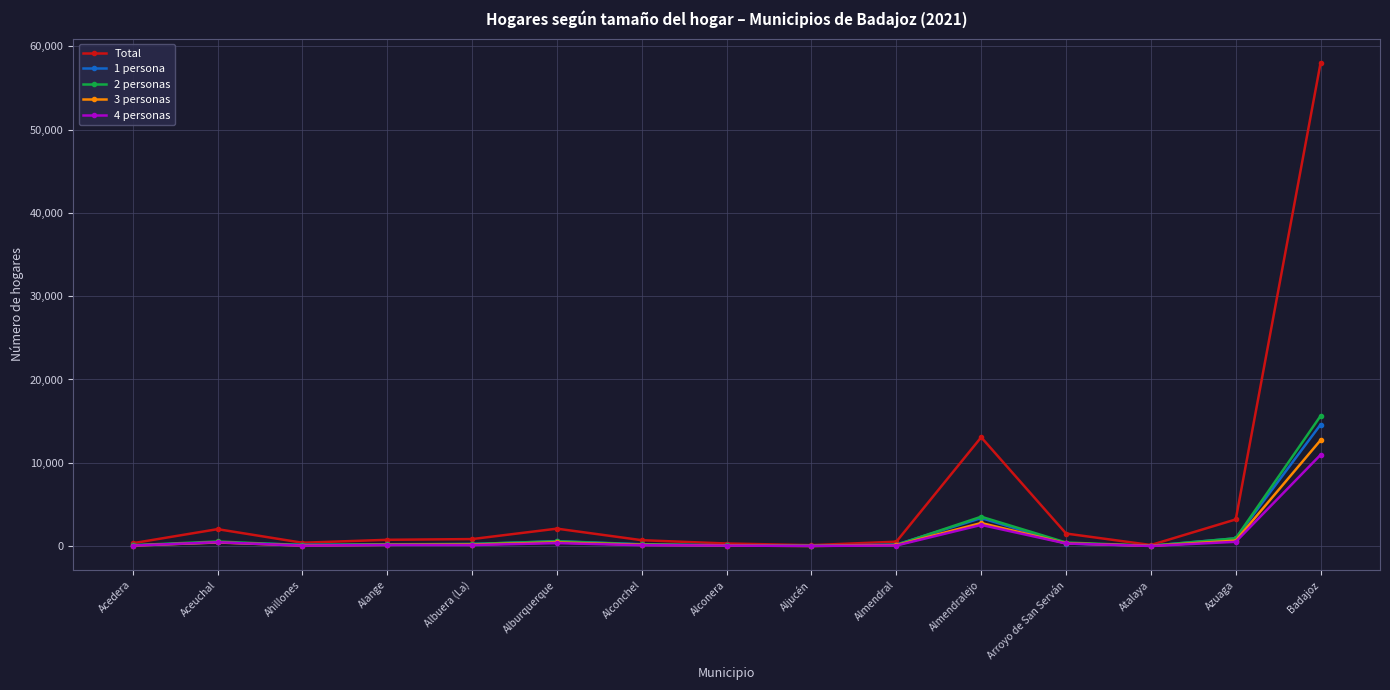

What is the difference between the maximum and minimum values in the 2 personas series?

15595